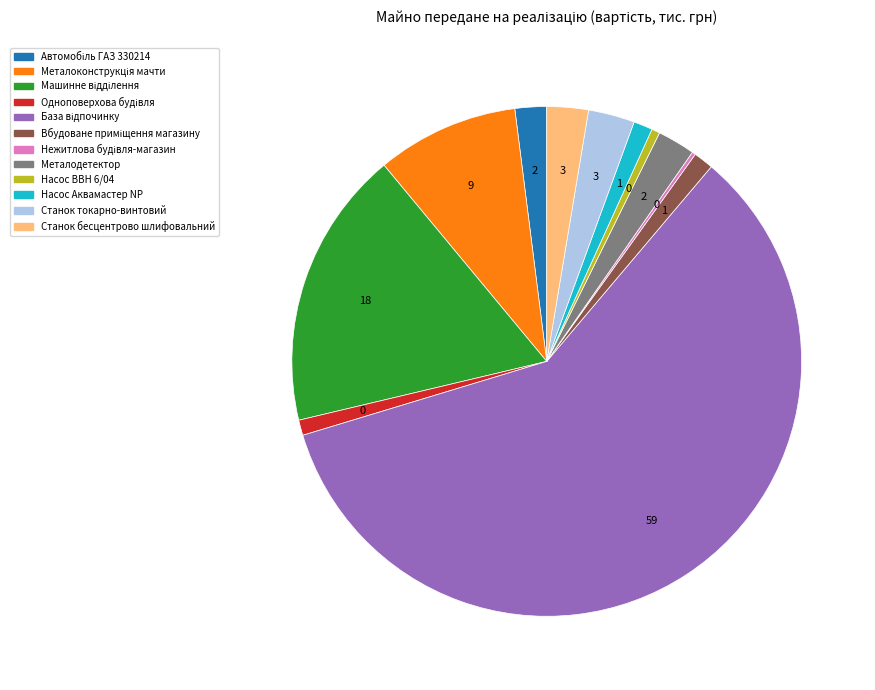

Does any single category account for the majority?

Yes